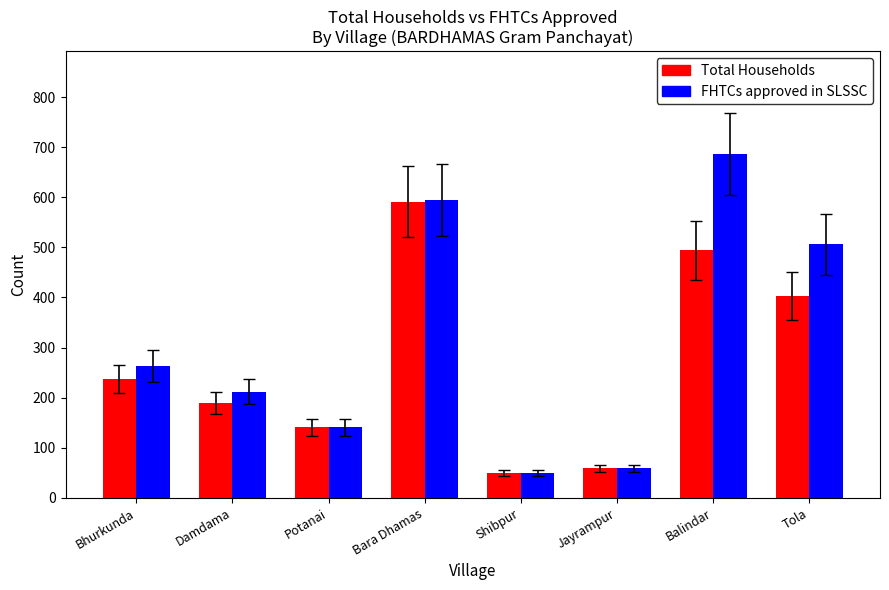

True or false: Total Households has a value of 827 at Balindar.

False